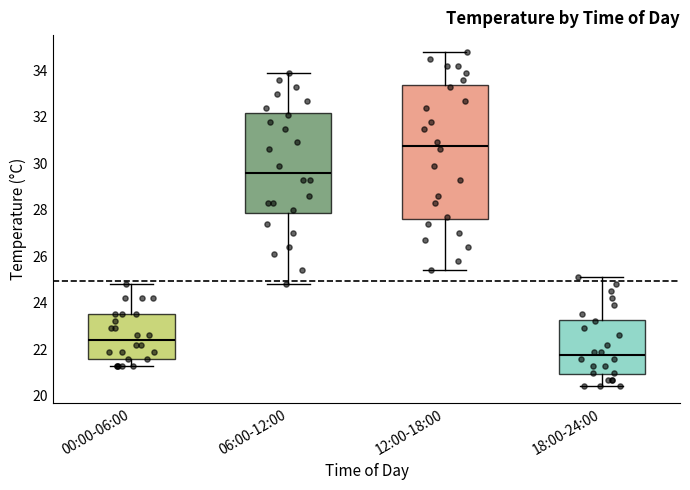

Where does the upper whisker of the box for 00:00-06:00 end on the y-axis? The values are not printed on the chart, so give them approximately, as read against the axis.

24.8